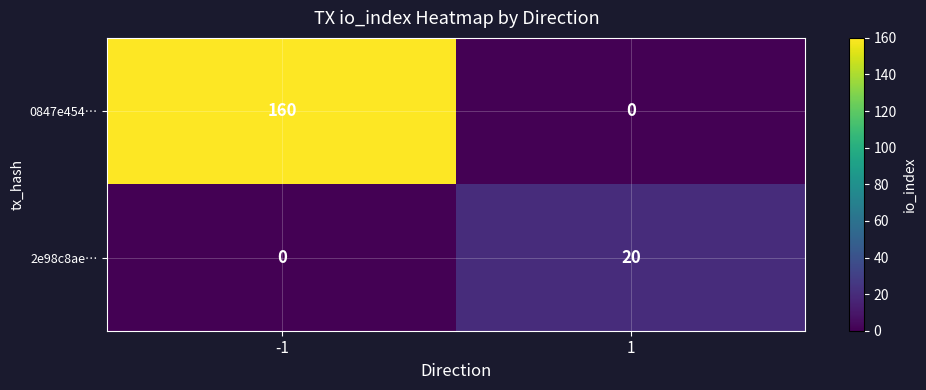

Is it true that 2e98c8ae… equals 8 at 1?

False